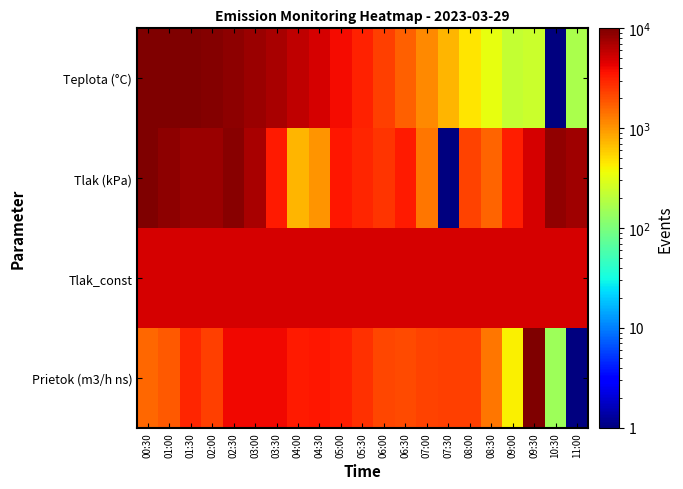

What is the total value across all series at 05:00?

15703.7